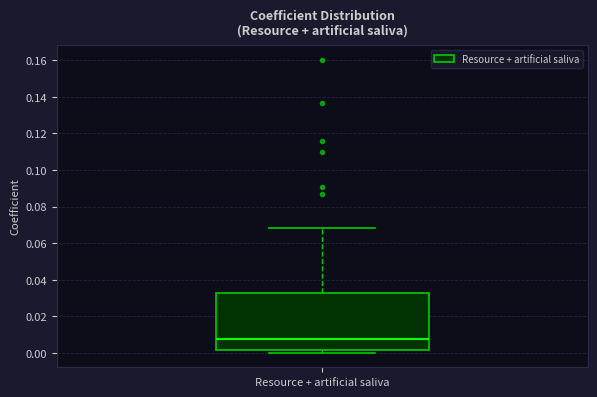

Where is the lower edge of the box for Resource + artificial saliva on the y-axis? The values are not printed on the chart, so give them approximately, as read against the axis.

0.002